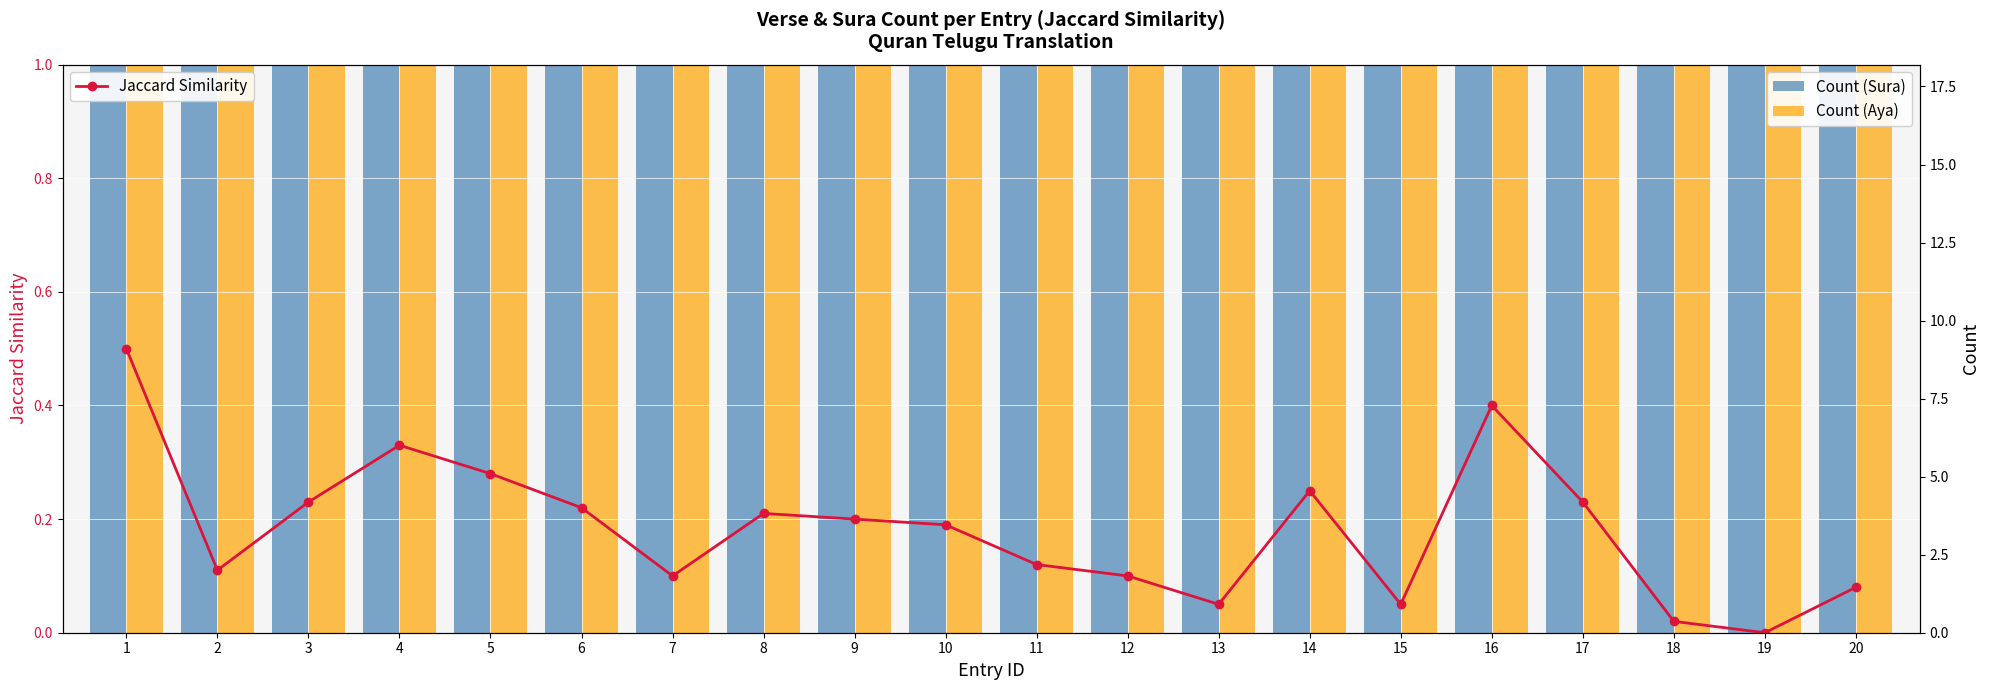

Between 18 and 15, which is larger?

15